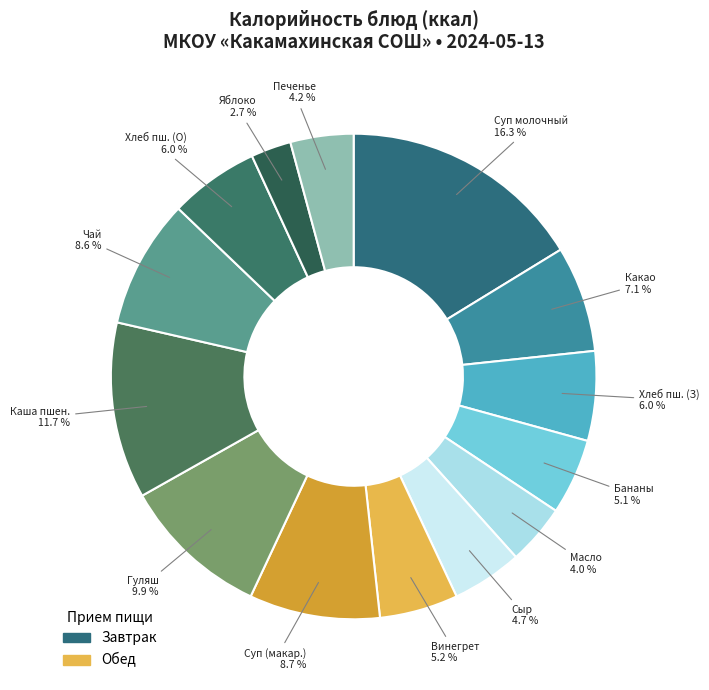

How many segments does this pie chart have?

14